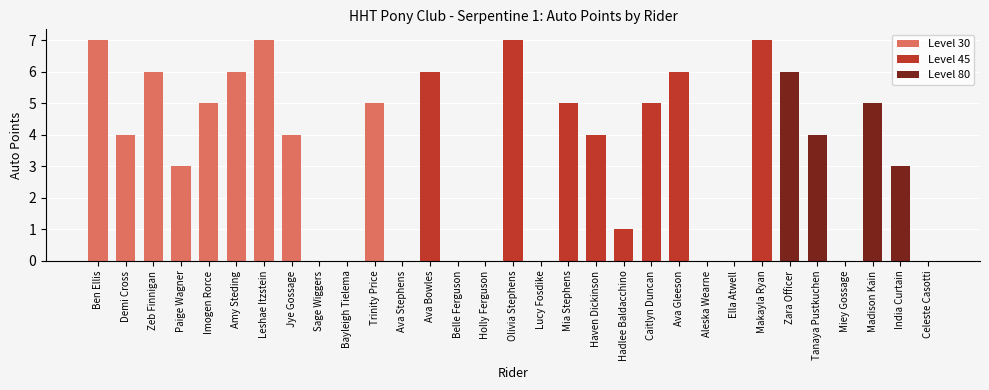

Reading left to right, what are all the values shown in this chart?

7	4	6	3	5	6	7	4	0	0	5	0	6	0	0	7	0	5	4	1	5	6	0	0	7	6	4	0	5	3	0